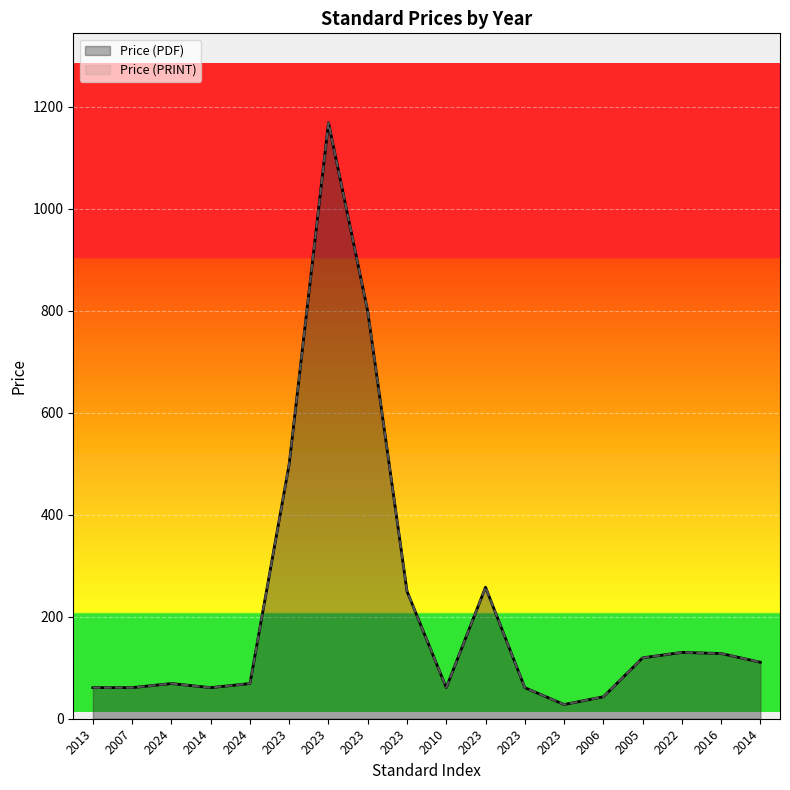

What is the sum of all Price (PRINT) values?

3978.1